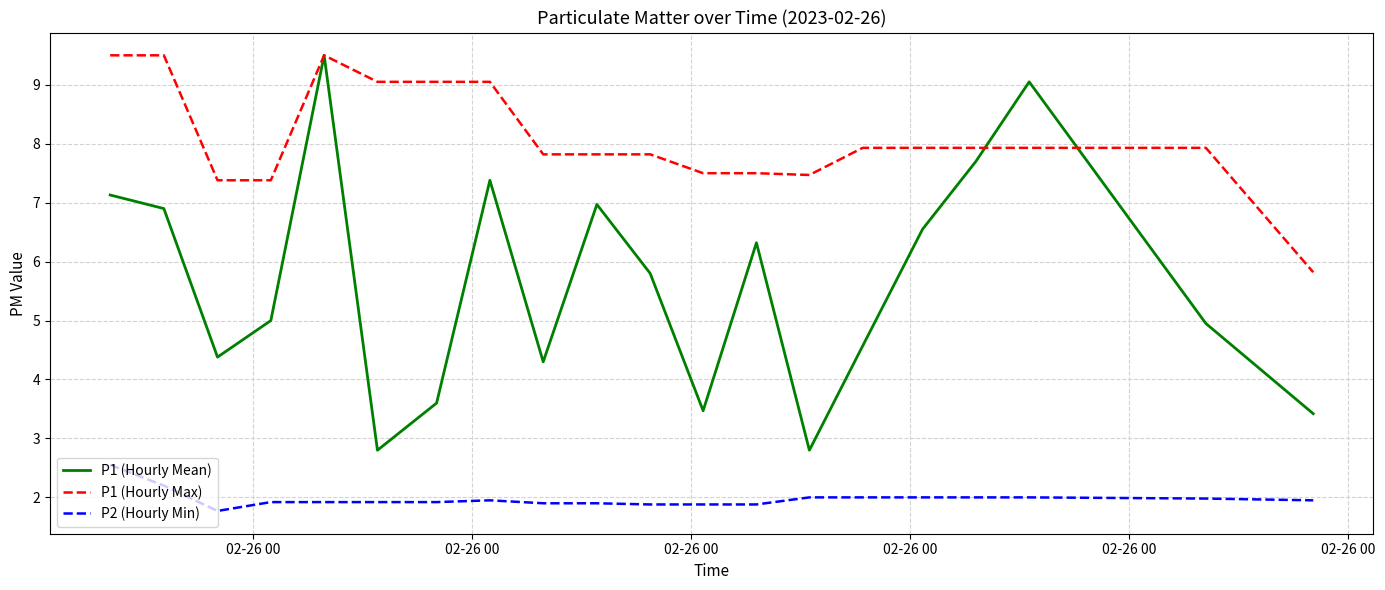

Which series has the largest total across all categories?

P1 (Hourly Max)